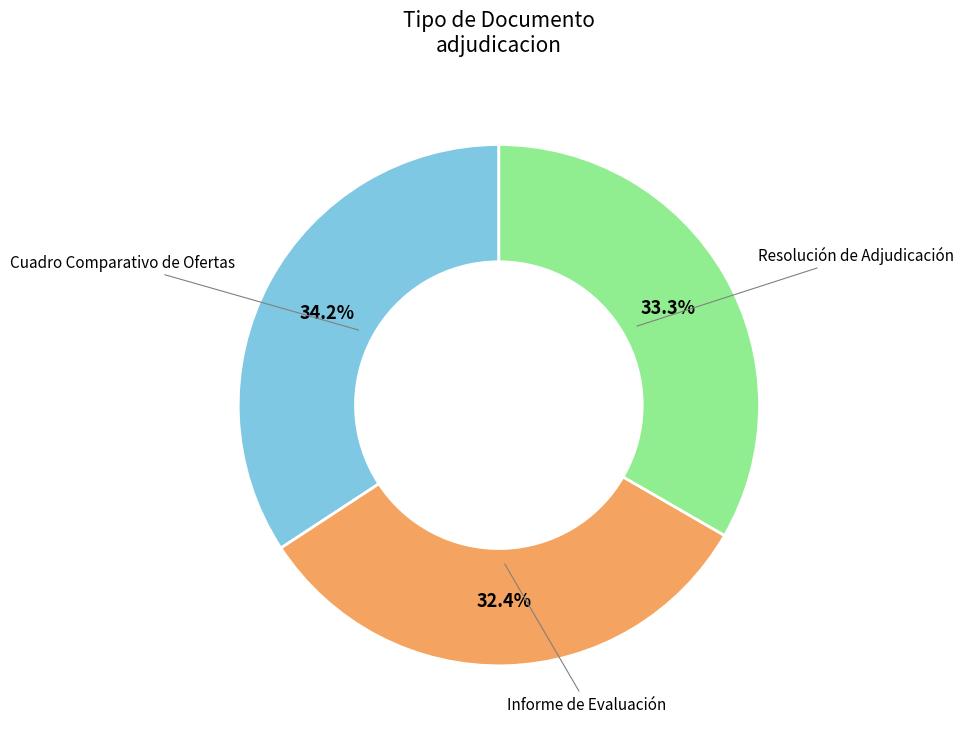

What percentage is the Cuadro Comparativo de Ofertas slice, to the nearest percent?

34%